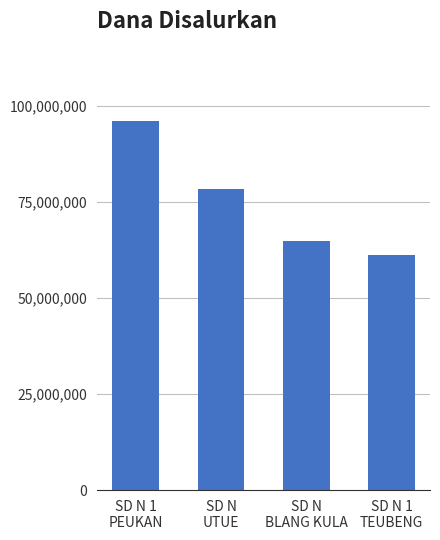

How many values are between 64800000 and 96075000?

3